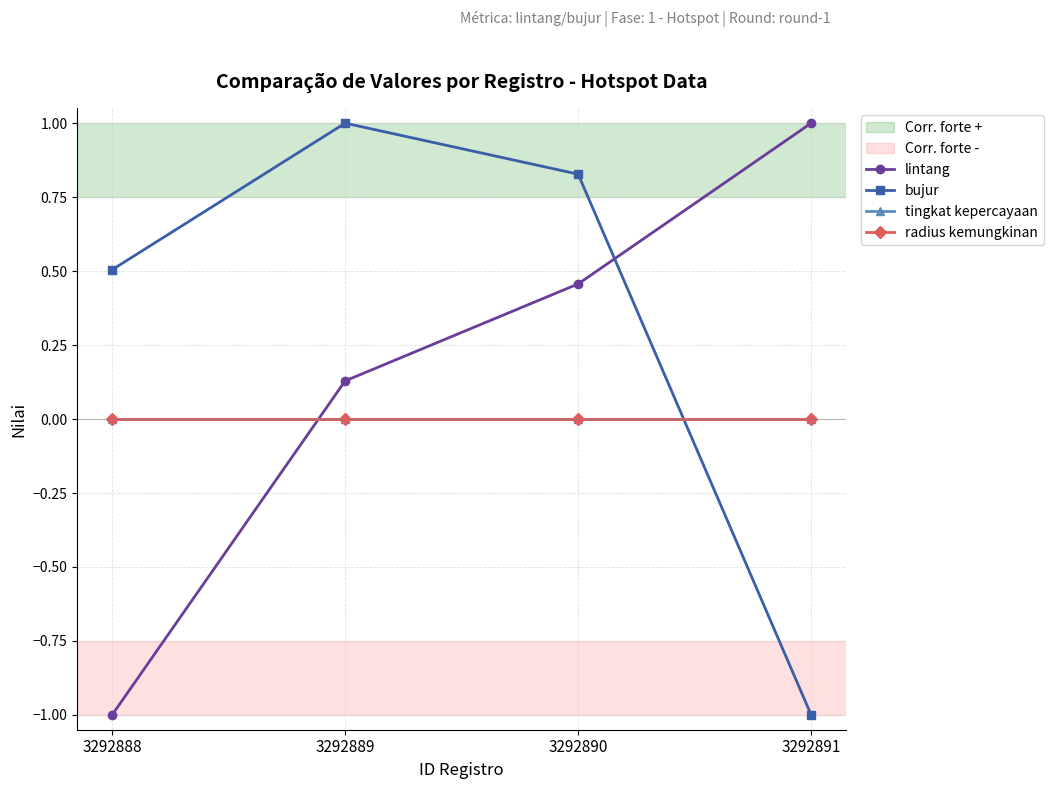

Does the chart have visible grid lines?

Yes